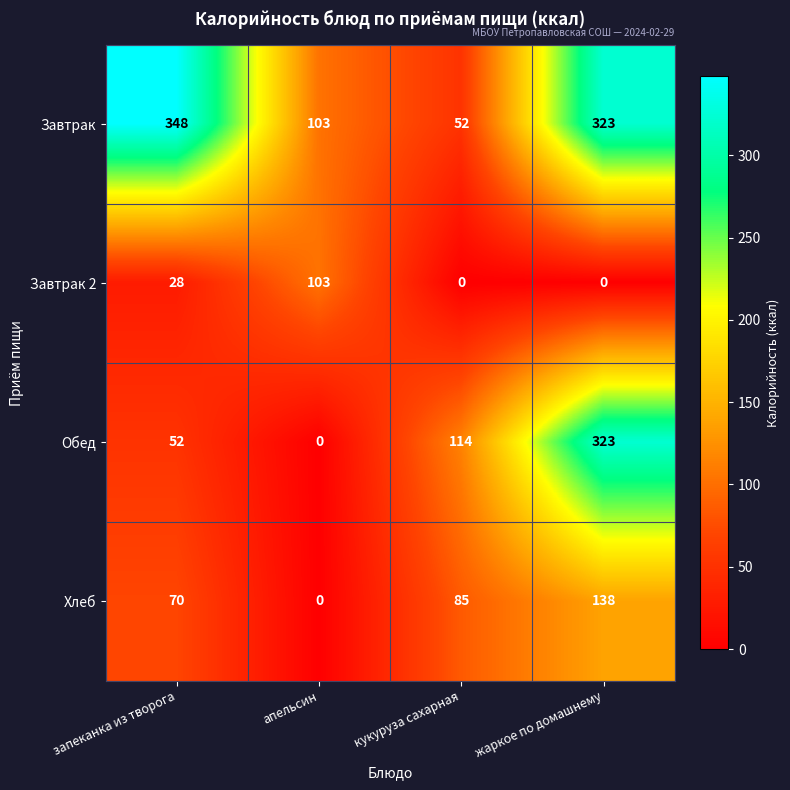

Is it true that Завтрак 2 equals 56 at кукуруза сахарная?

False